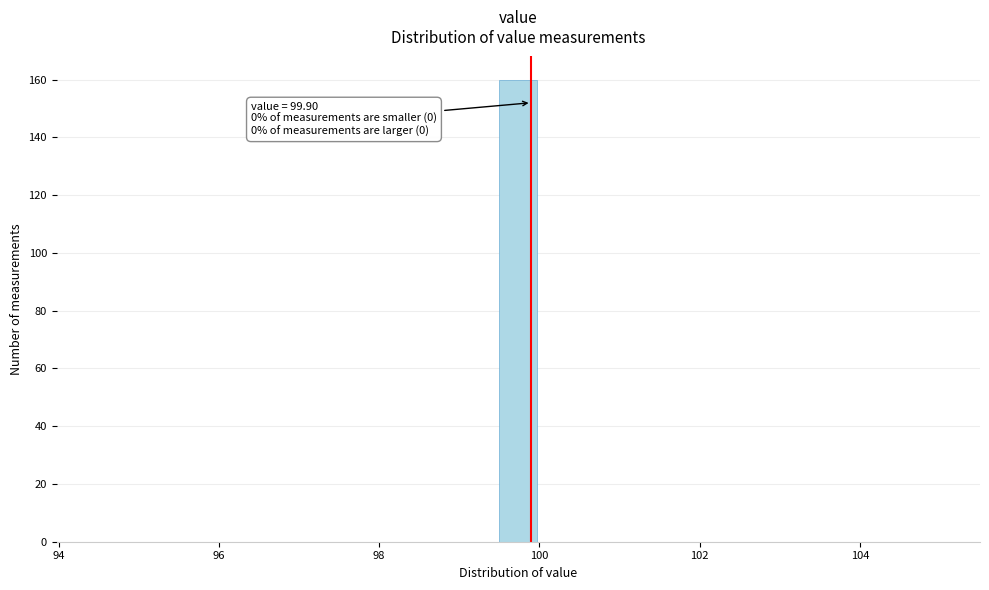

Around what value on the x-axis is the tallest bar? Give the approximate position of its centre, as read against the axis.

99.8